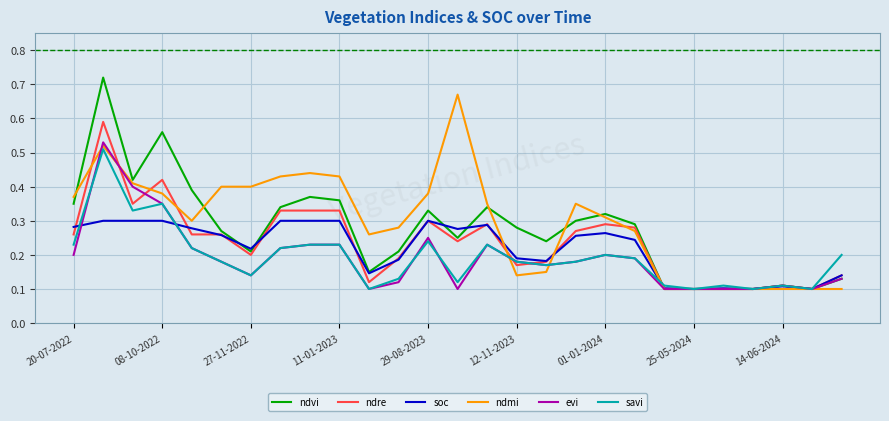

Which series has the largest range (max minus min)?

ndvi